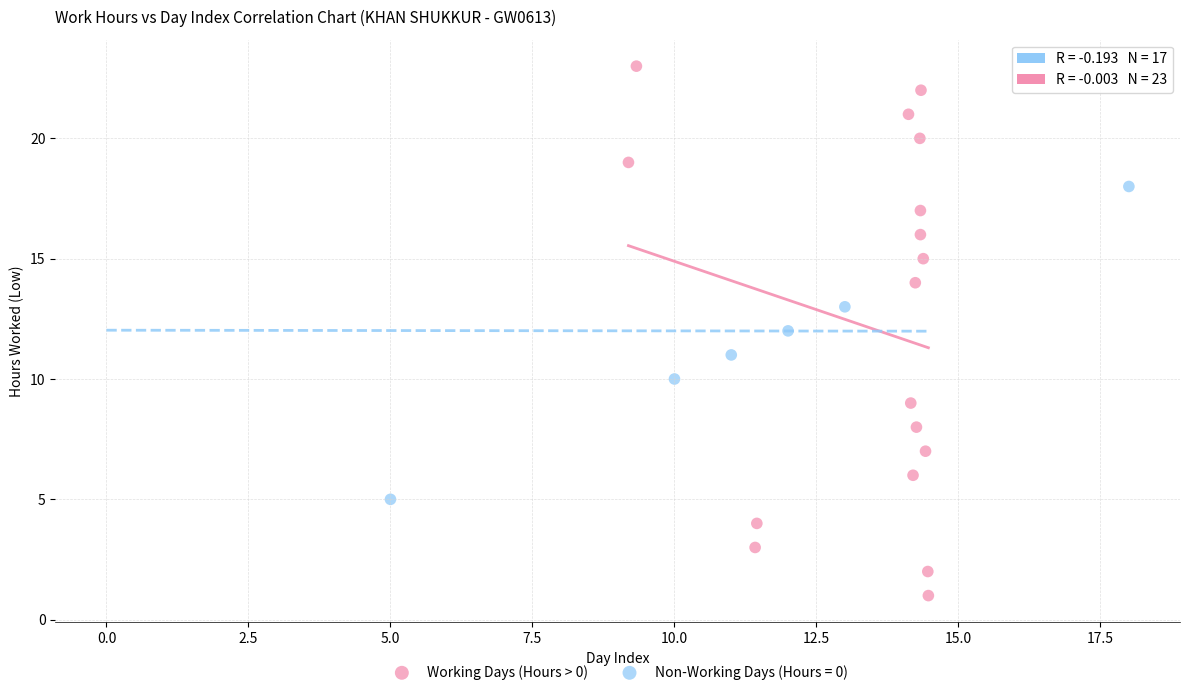

Which series has the largest Y range (max minus min)?

Working Days (Hours > 0)